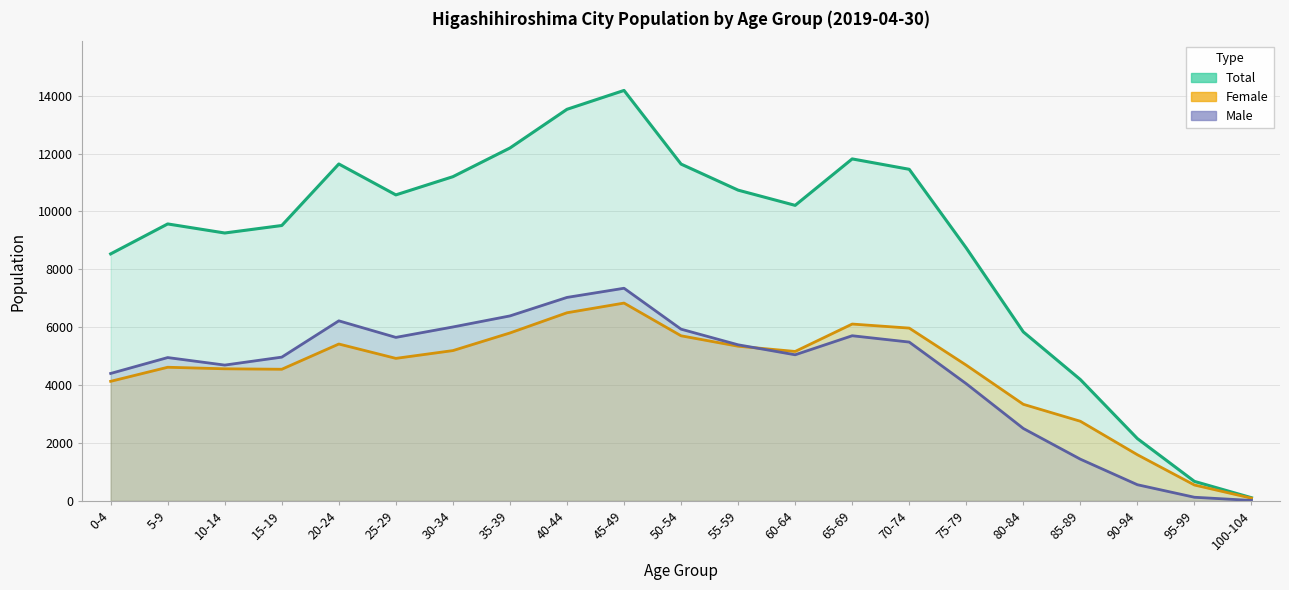

Does the chart display data point markers on the line(s)?

No